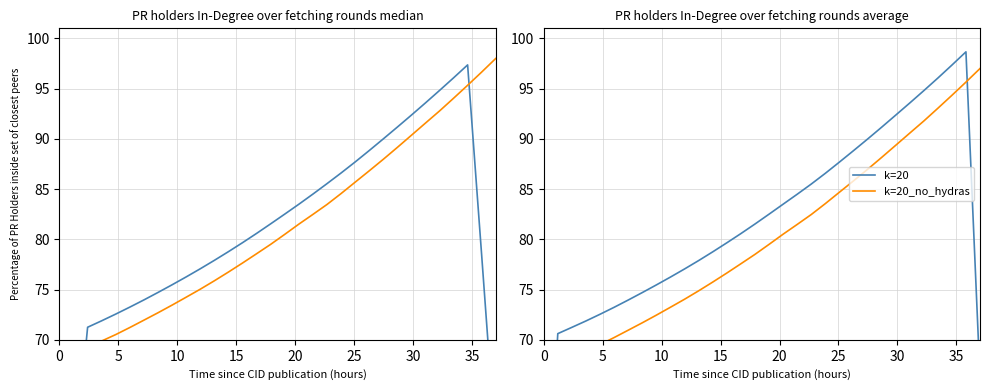

What is the difference between the maximum and second lowest values in the k=20_no_hydras series?

29.4